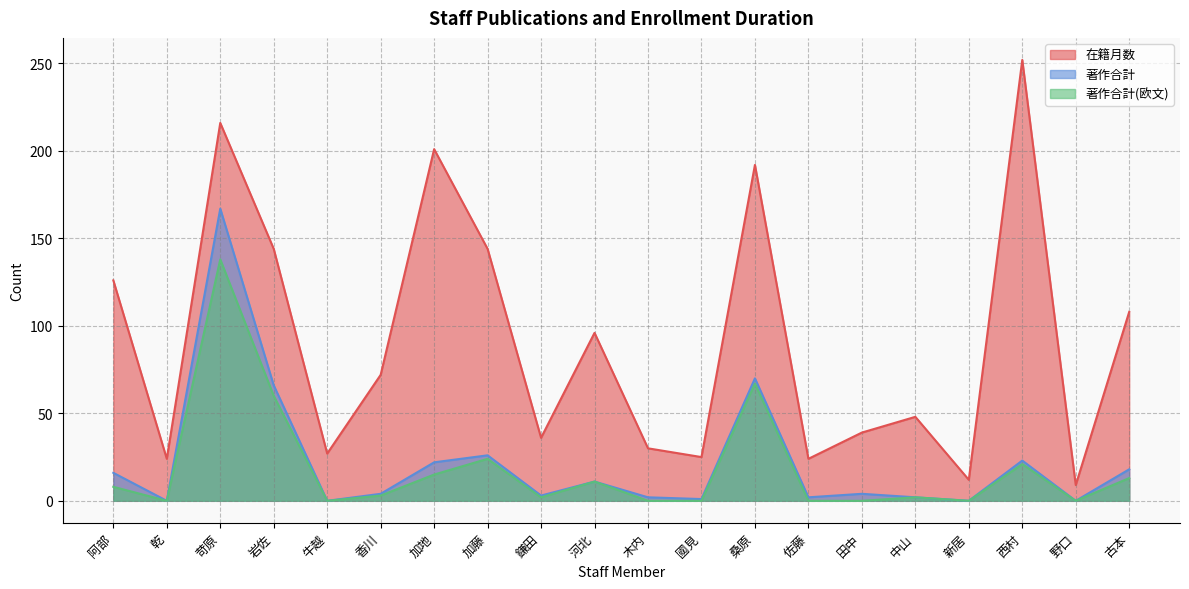

Which label corresponds to the largest value in the chart?

西村